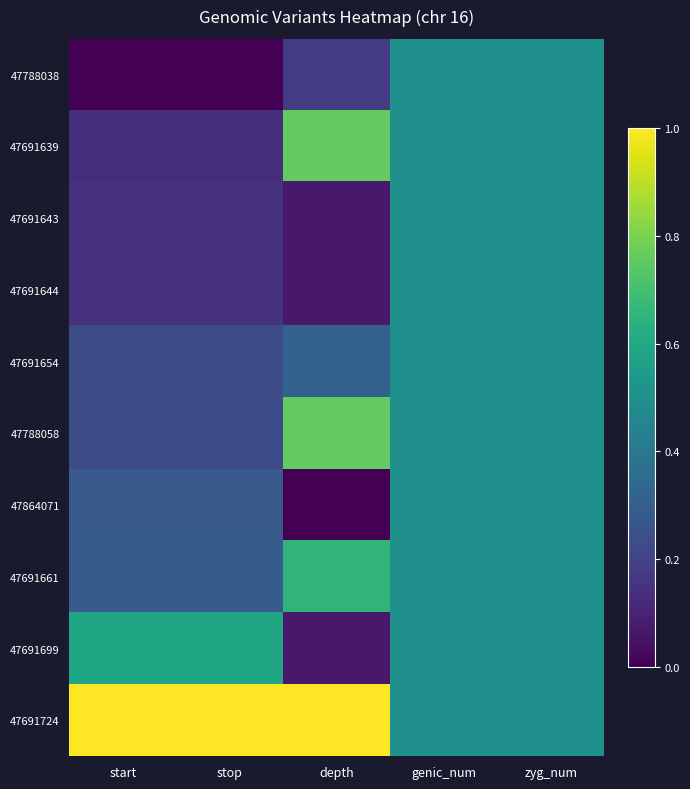

At how many categories does at least one series exceed 0?

5